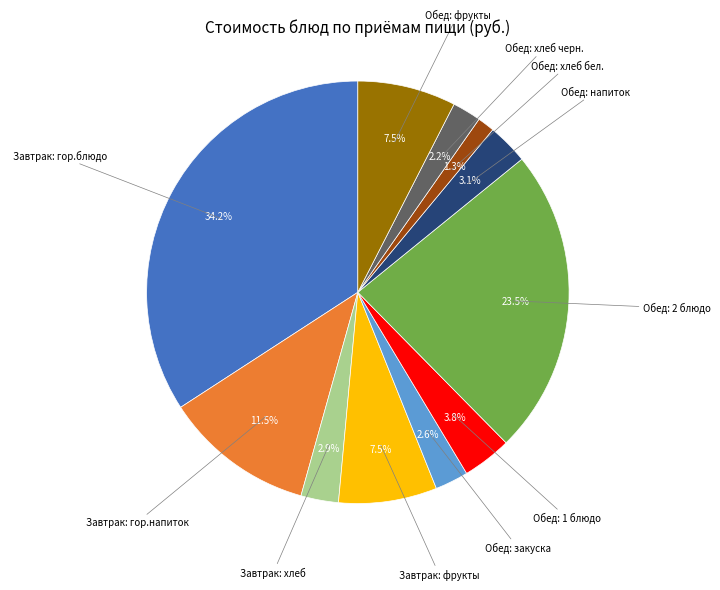

Is there a majority slice in this chart?

No